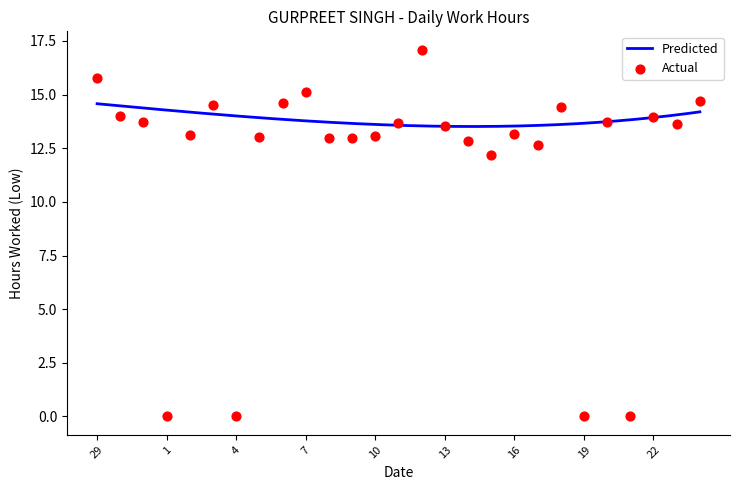

What is the ratio of the value at 14 to the value at 20?

0.9